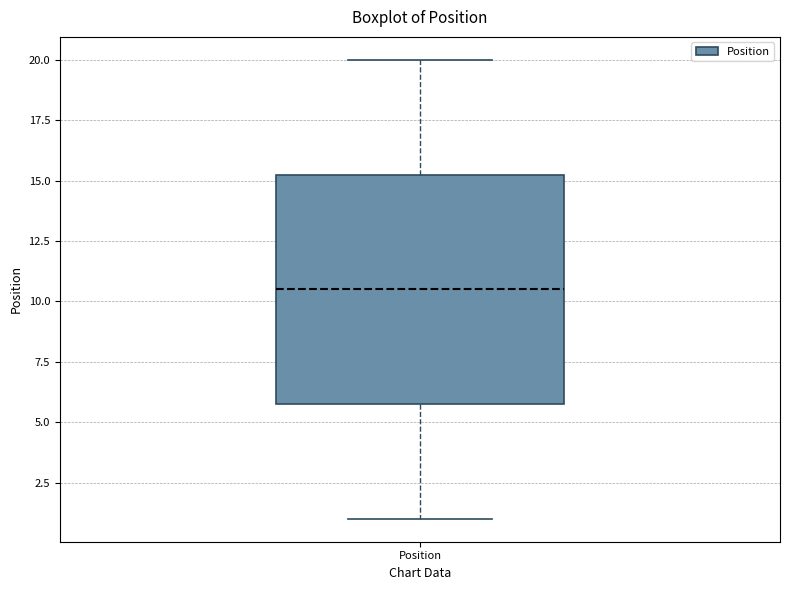

Read this box plot against the y-axis: the position of the median line, the range covered by the box, and the ends of both whiskers. The values are not printed on the chart, so give them approximately, as read against the axis.

median 10.5, box 6.0 to 15.5, whiskers 1.0 to 20.0